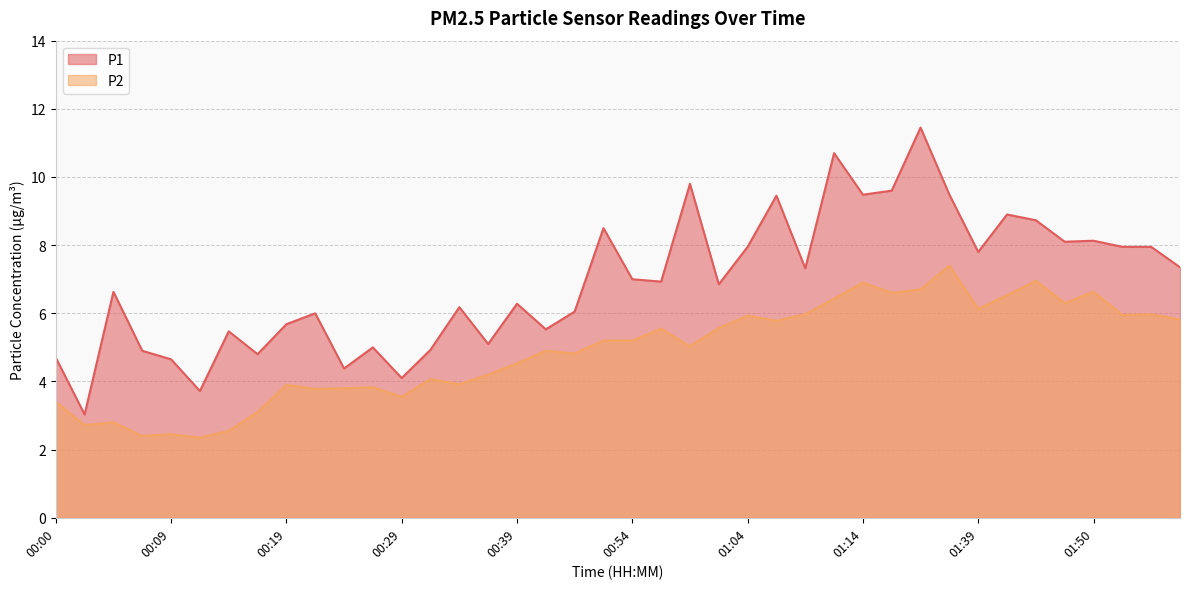

What is the greatest value displayed?

11.4